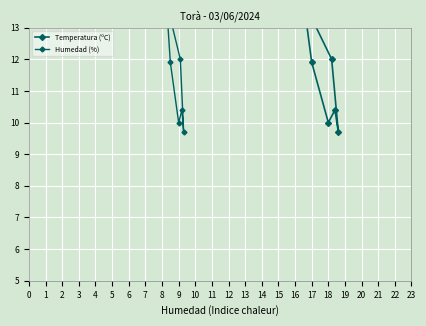

Reading left to right, transcribe all the data shown in this chart.

Temperatura (ºC): 25.9	24.6	22.9	20.9	18.2	15.9	12.0	9.7	10.4	10.0	11.9	14.3	14.8	15.2	14.3	16.2	18.0	20.9	23.3	25.2	25.0
Humedad (%): 25.9	24.6	22.9	20.9	18.2	15.9	12.0	9.7	10.4	10.0	11.9	14.3	14.8	15.2	14.3	16.2	18.0	20.9	23.3	25.2	25.0